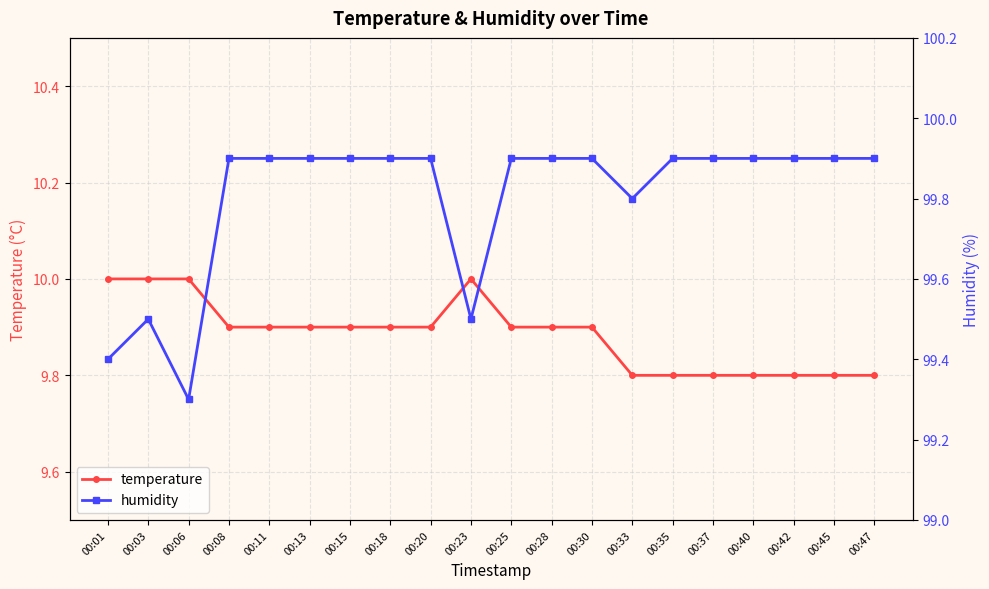

Which series changed the most between 00:23 and 00:40?

humidity